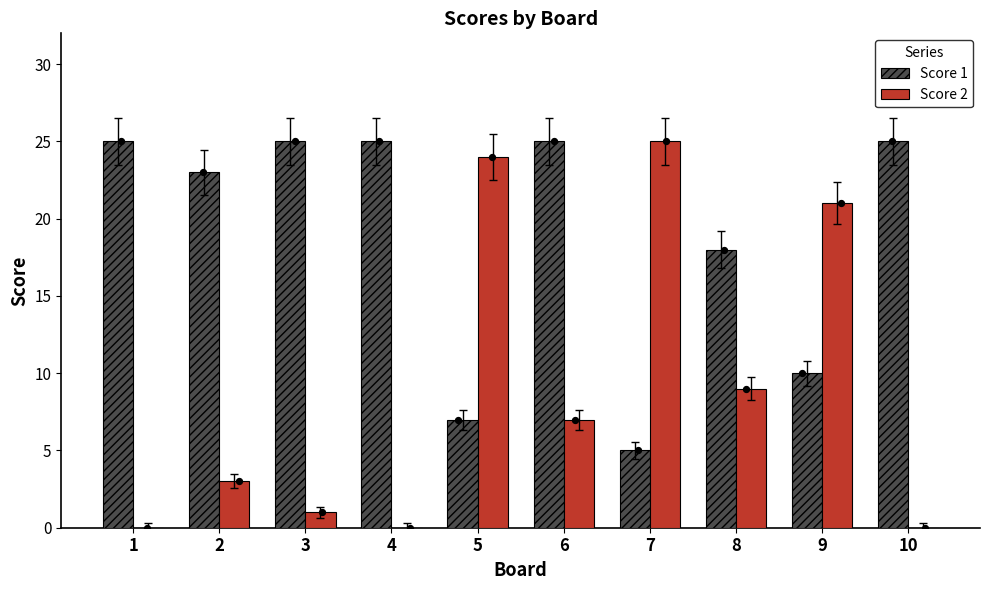

Which series has the largest total across all categories?

Score 1